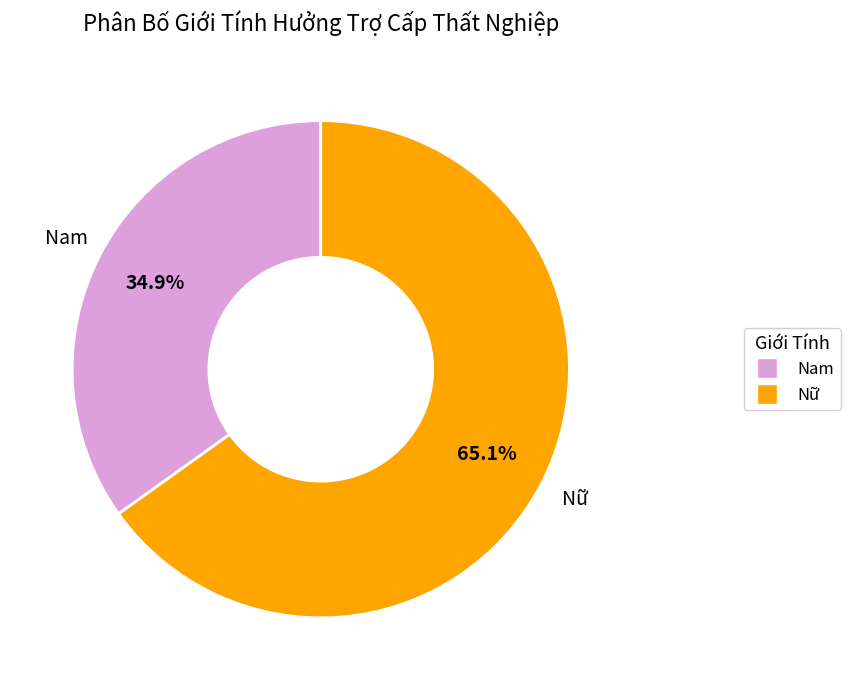

Which category has the smallest portion of the pie?

Nam